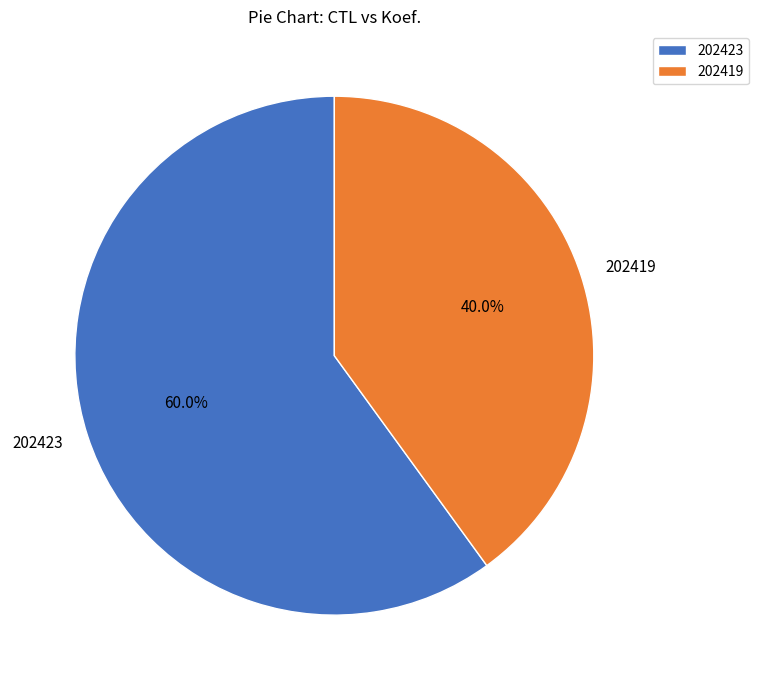

What percentage is the 202419 slice, to the nearest percent?

40%